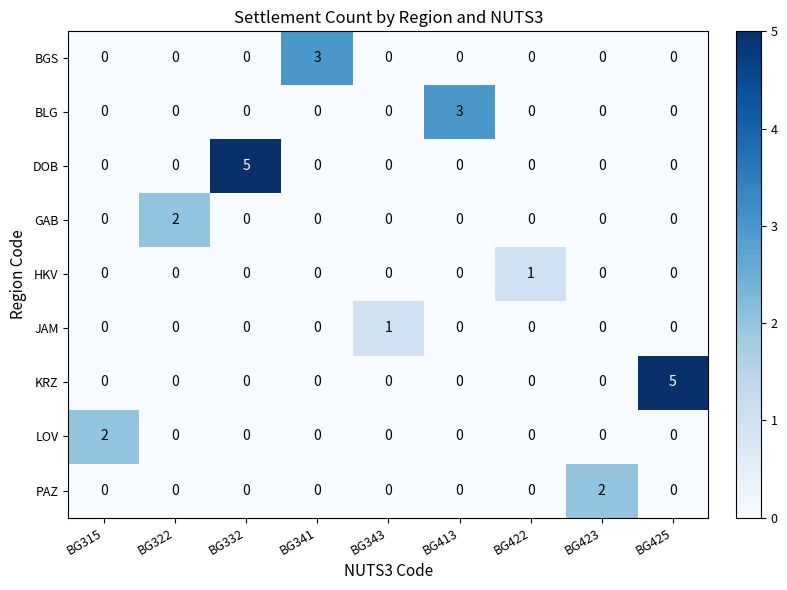

What is the sum of all BLG values?

3